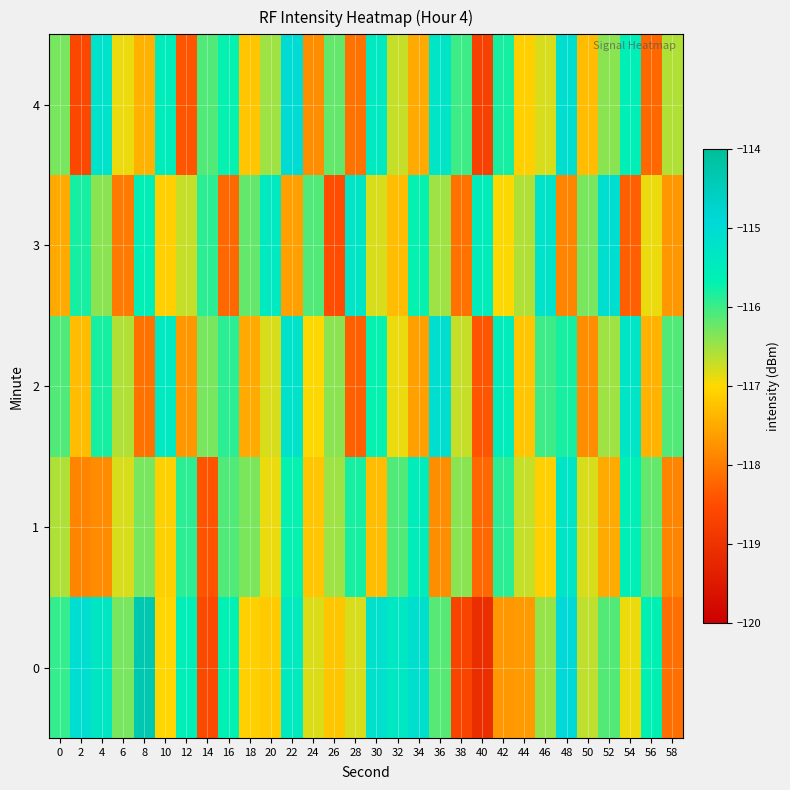

What is the difference between the highest and lowest values at 32?

2.0